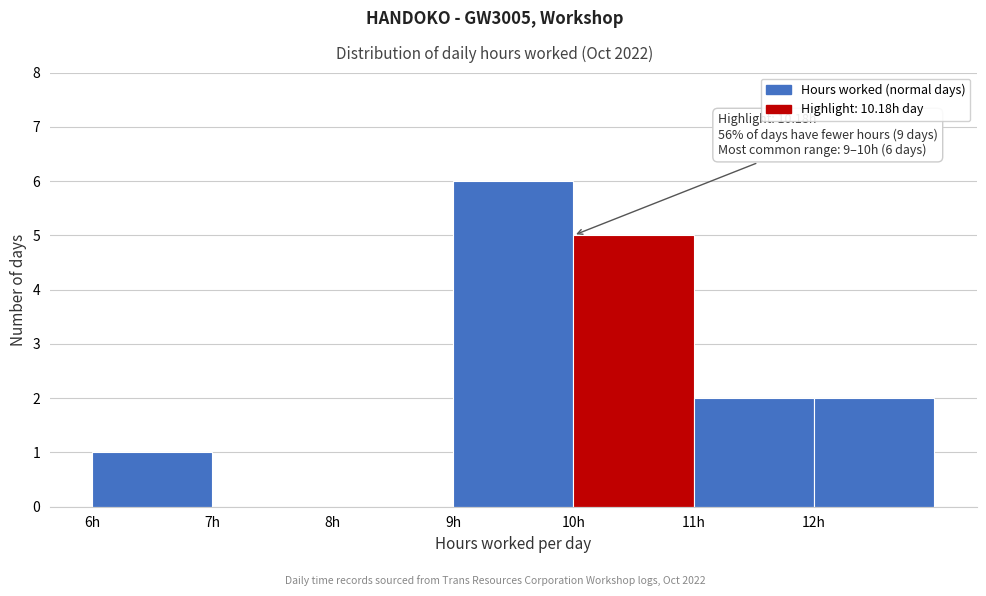

Which range on the x-axis has the tallest bar?

9 to 10